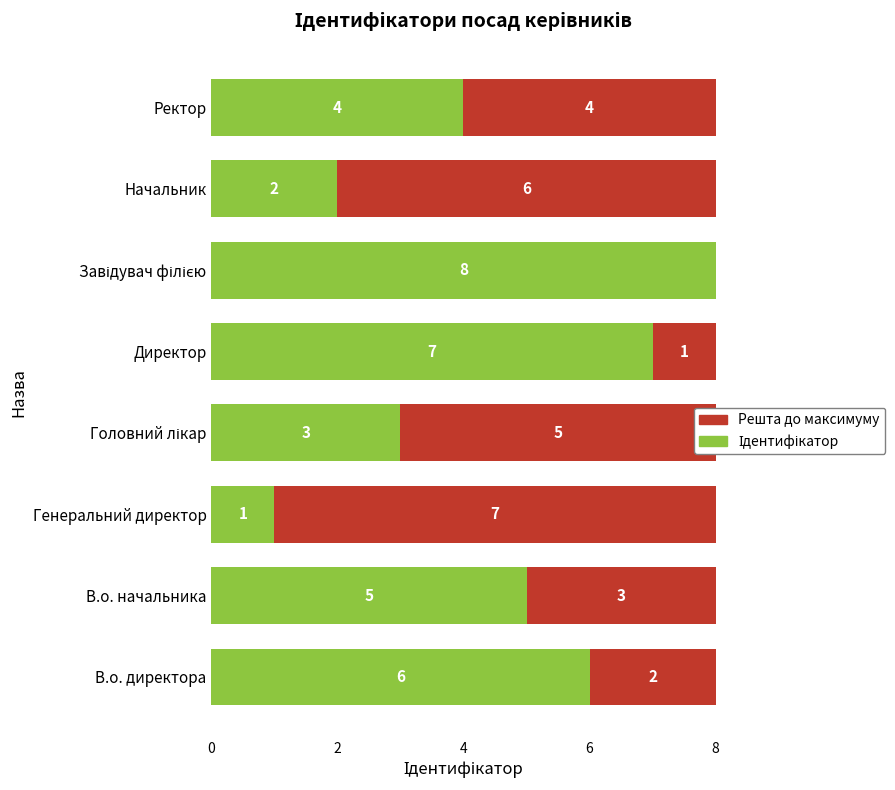

How many categories are shown in the chart?

8